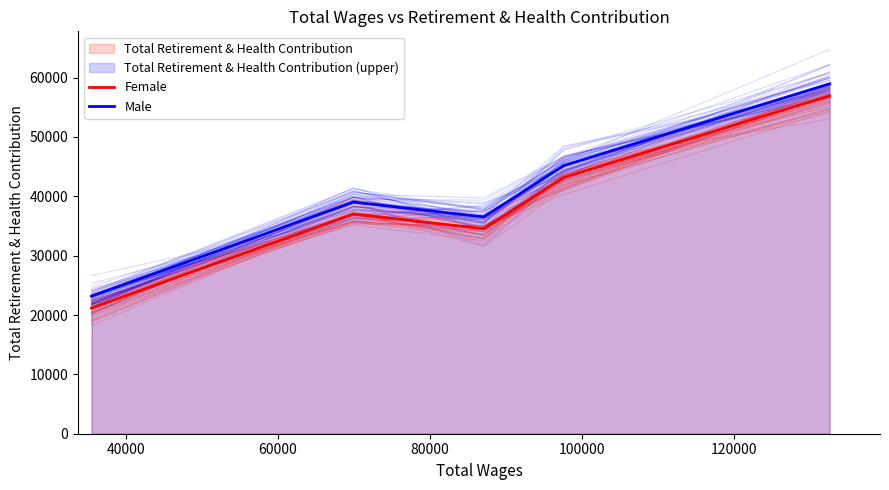

List the series in order of their peak value, highest first.

Male, Female